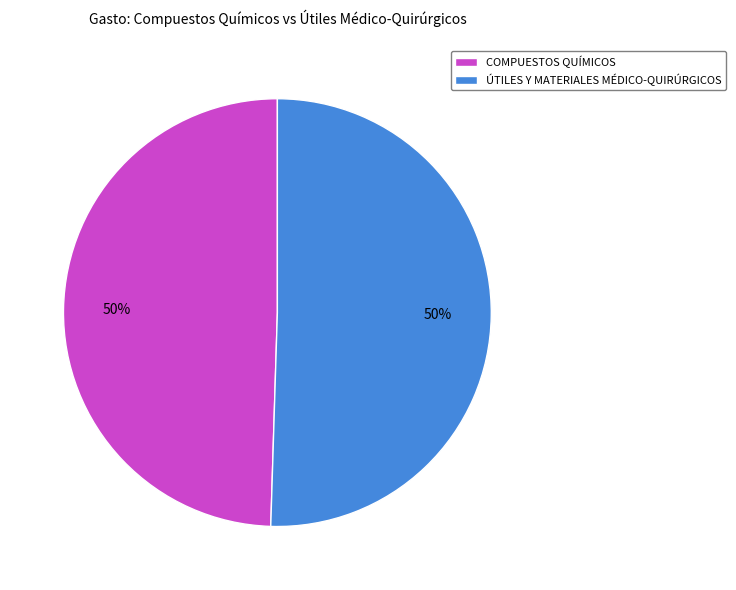

To the nearest percent, what is the combined percentage of ÚTILES Y MATERIALES MÉDICO-QUIRÚRGICOS and COMPUESTOS QUÍMICOS?

100%